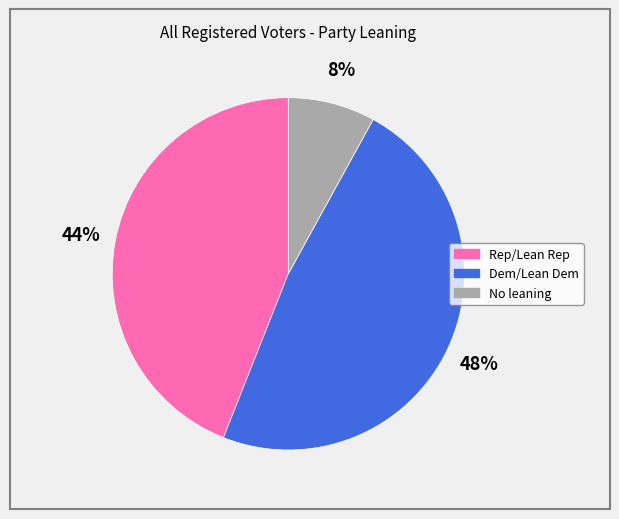

Does any single category account for the majority?

No